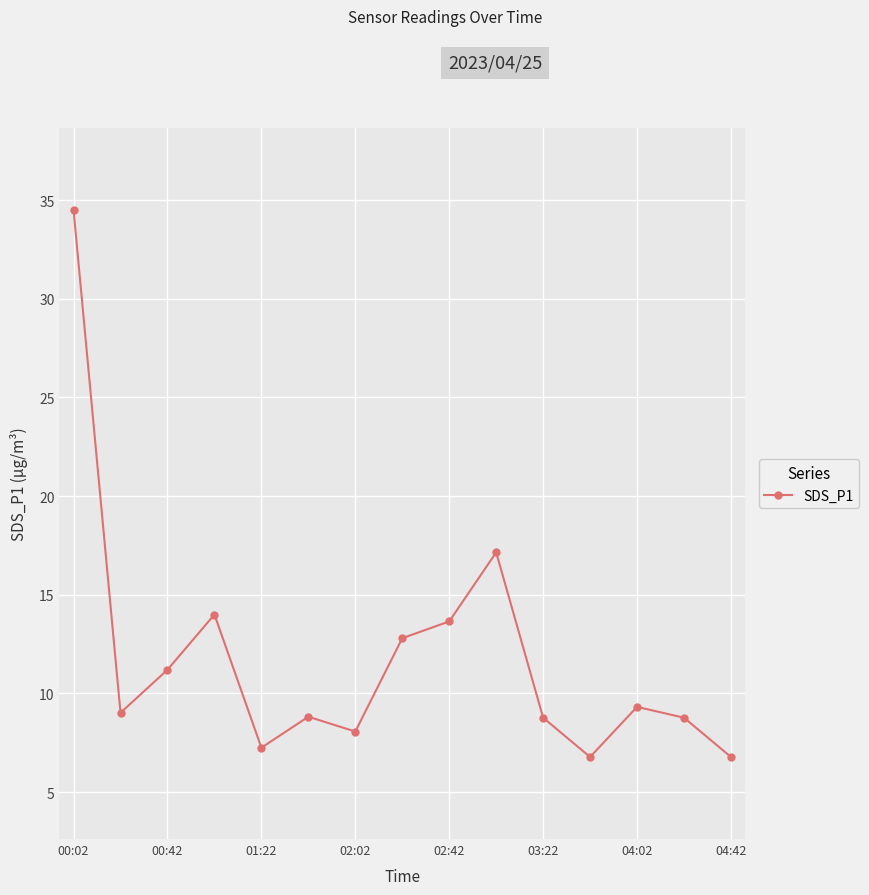

How many points are higher than both their immediate neighbors (excluding endpoints)?

4